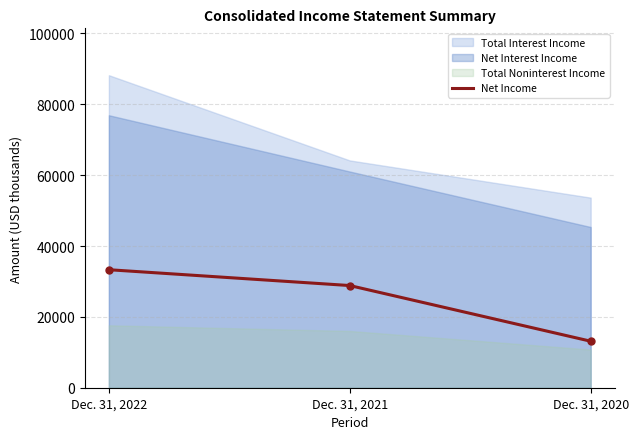

How many values are below 28840?

1